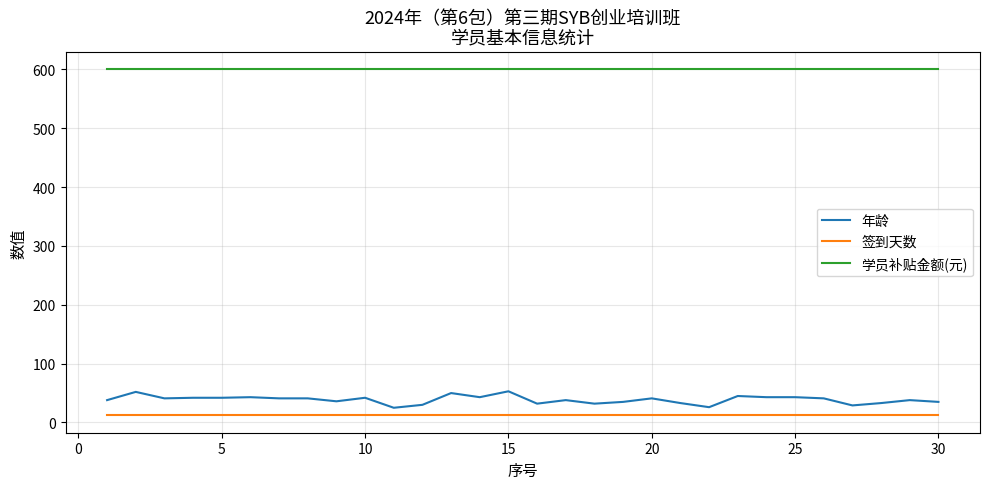

What is the difference between the maximum and minimum values in the 年龄 series?

28